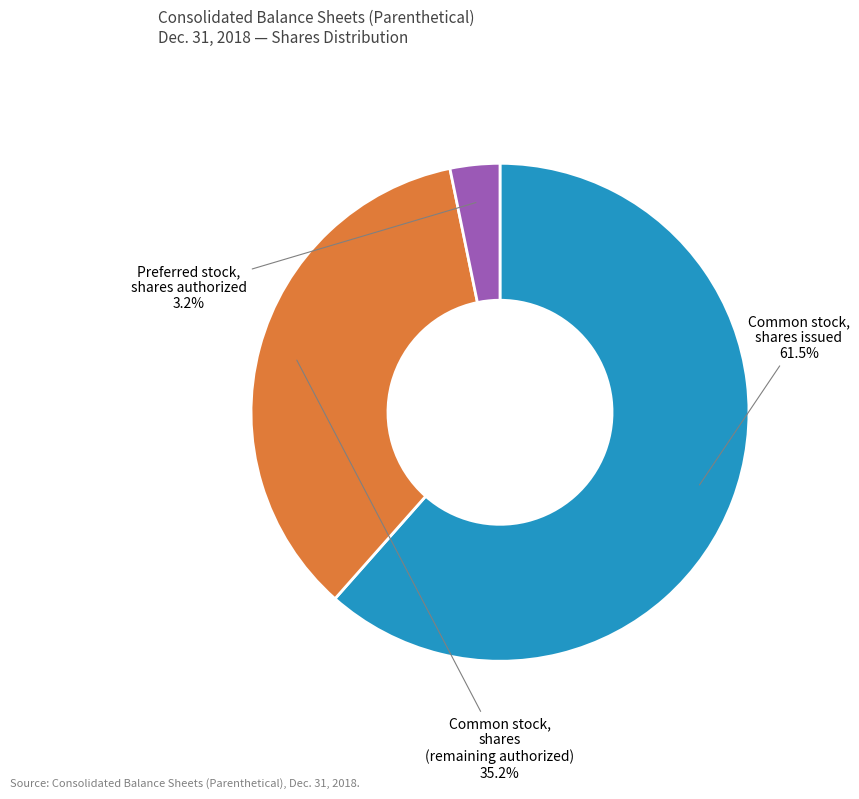

Which category has the biggest portion of the pie?

Common stock, shares issued